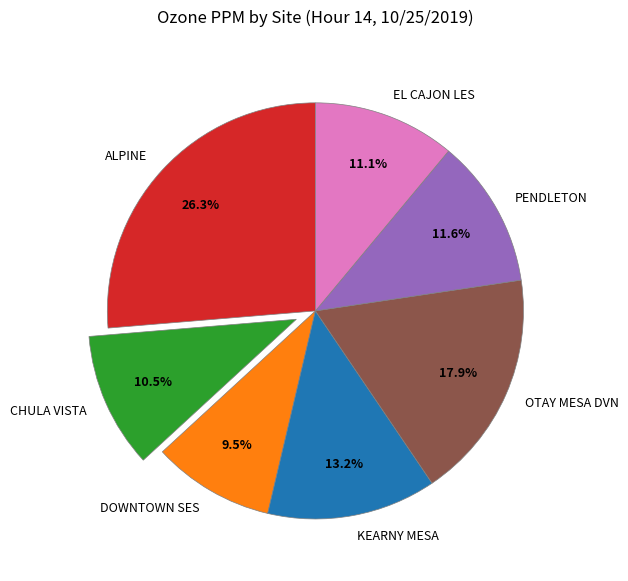

Which category has the biggest portion of the pie?

ALPINE